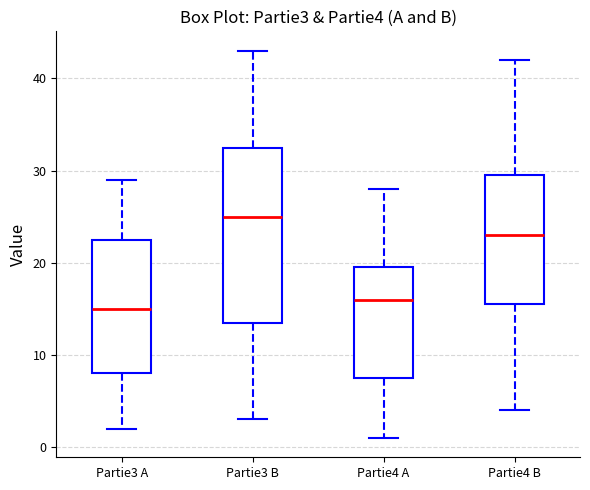

Reading left to right, transcribe this box plot: for each box, give where its median line is, the range the box spans, and where its two whiskers end, as read against the y-axis. The values are not printed on the chart, so give them approximately, as read against the axis.

Partie3 A: median 15, box 8 to 23, whiskers 2 to 29
Partie3 B: median 25, box 14 to 33, whiskers 3 to 43
Partie4 A: median 16, box 8 to 20, whiskers 1 to 28
Partie4 B: median 23, box 16 to 30, whiskers 4 to 42